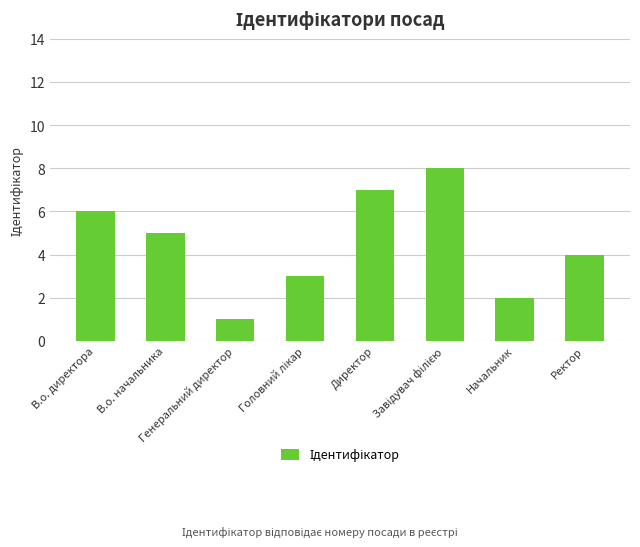

Reading left to right, extract all data points from this chart.

6	5	1	3	7	8	2	4